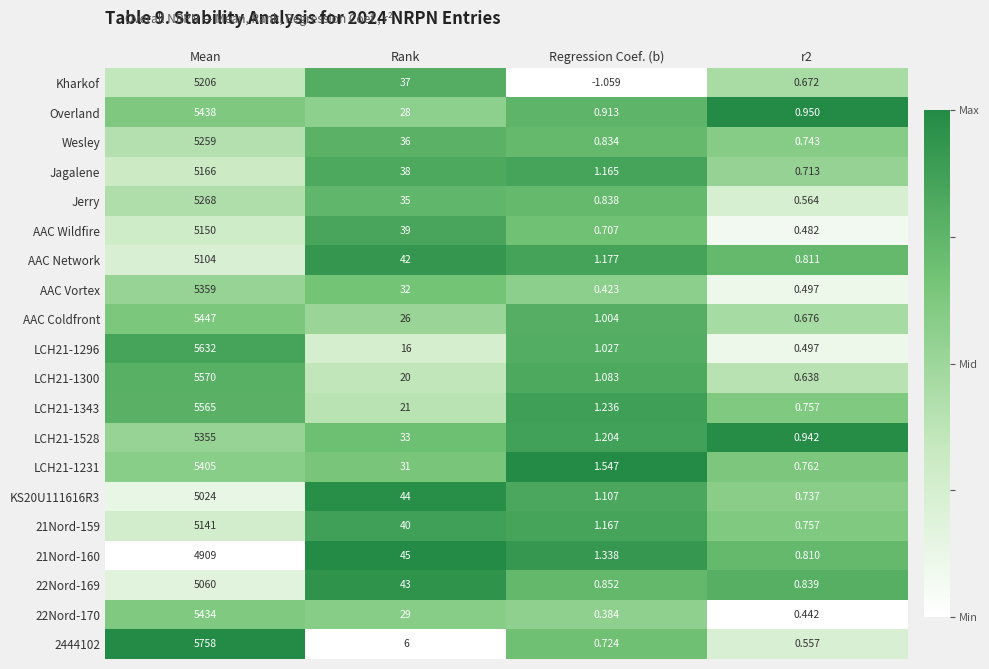

How many categories are shown in the chart?

4